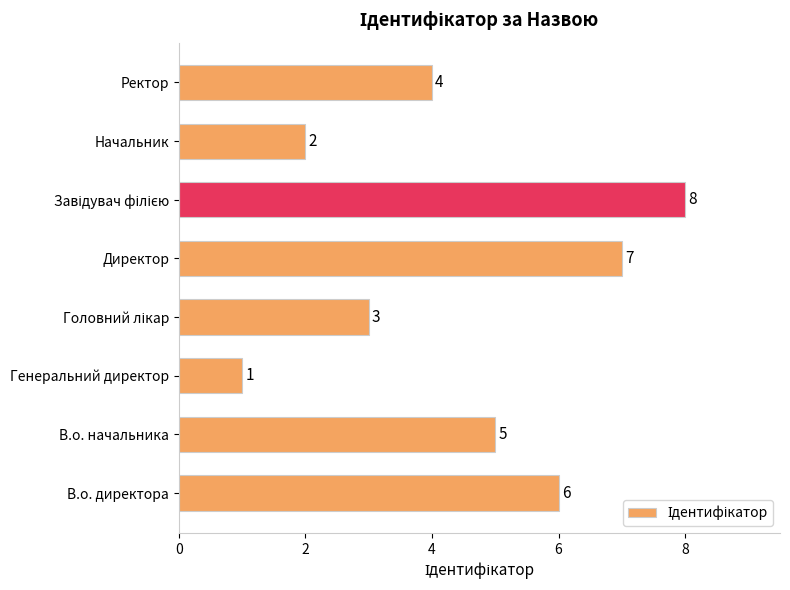

What is the difference between the maximum and minimum values?

7